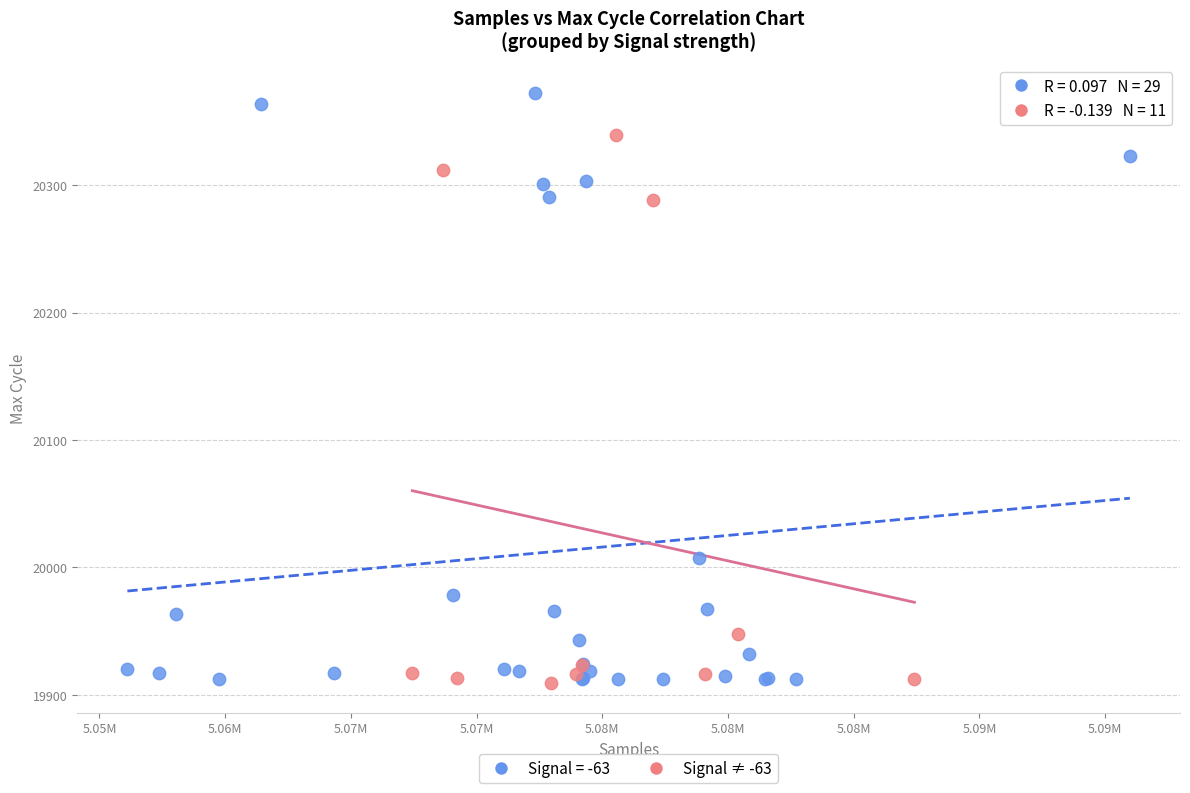

Which series has the largest Y range (max minus min)?

Signal = -63